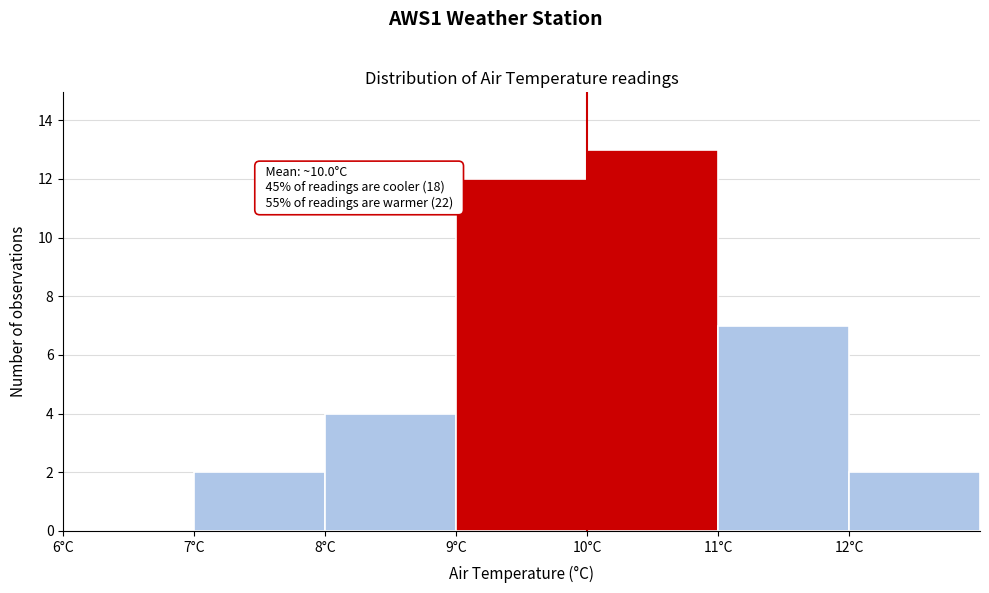

Which range on the x-axis has the tallest bar?

10 to 11